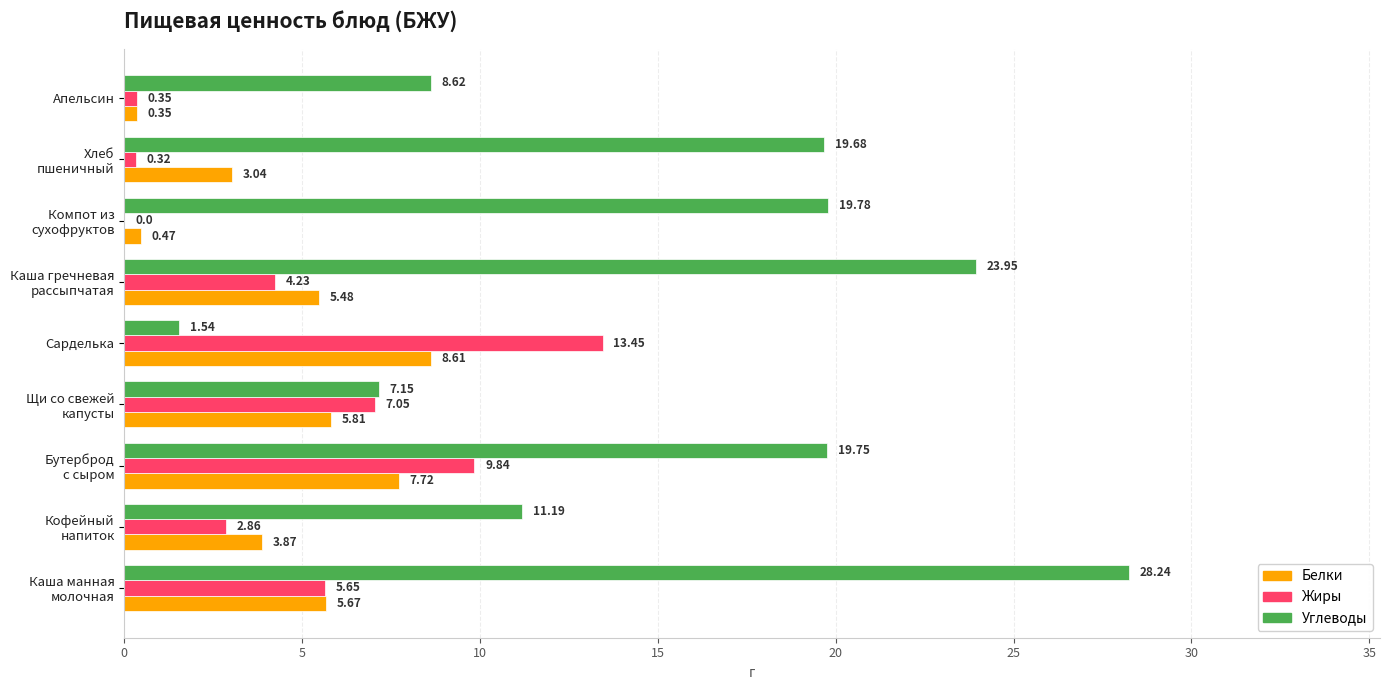

Count the number of categories in the chart.

9